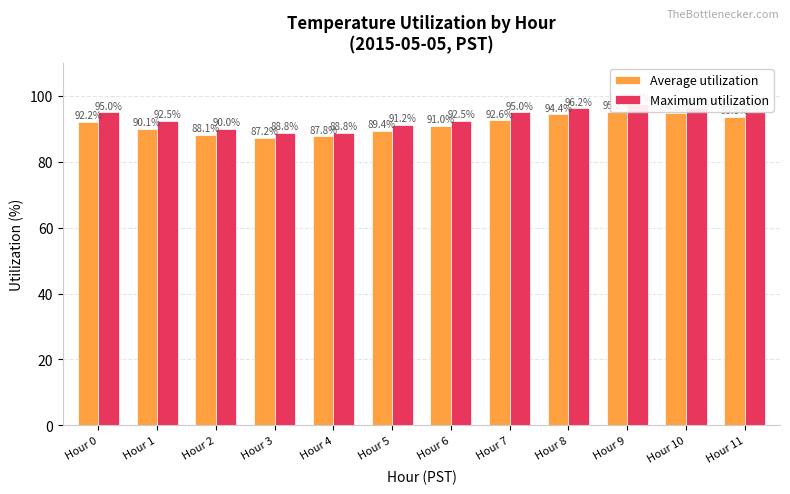

At which category does the chart reach its minimum across all series?

Hour 3